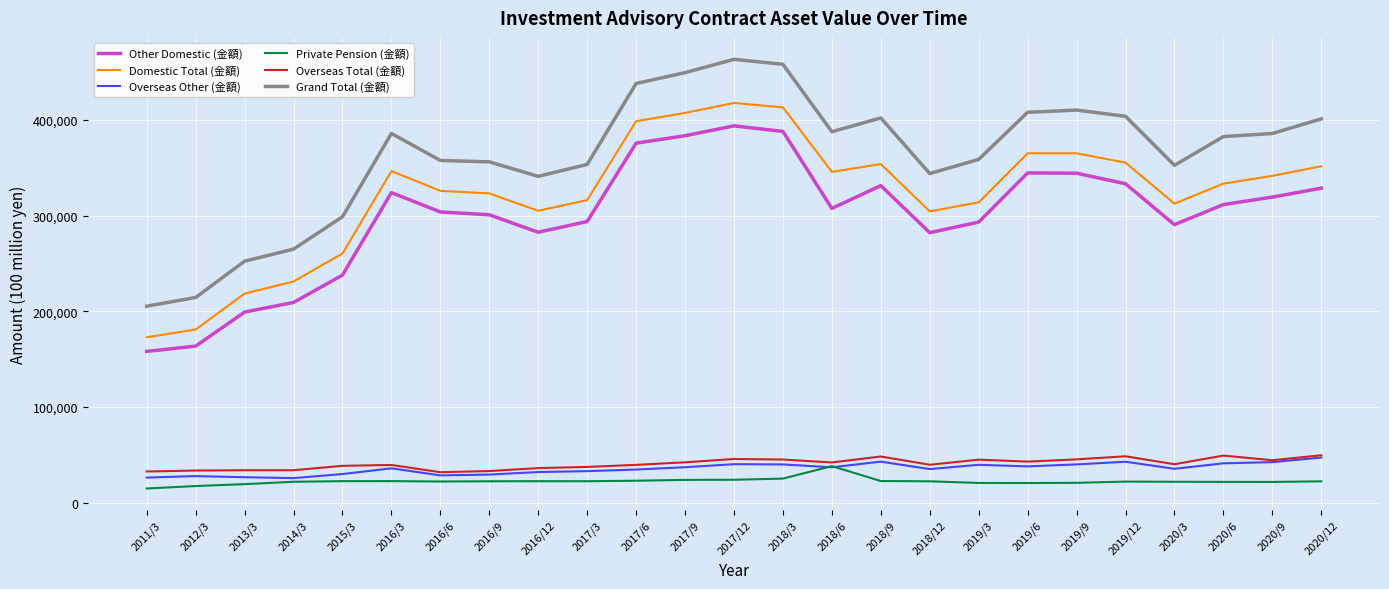

Which series has the widest spread of values?

Grand Total (金額)